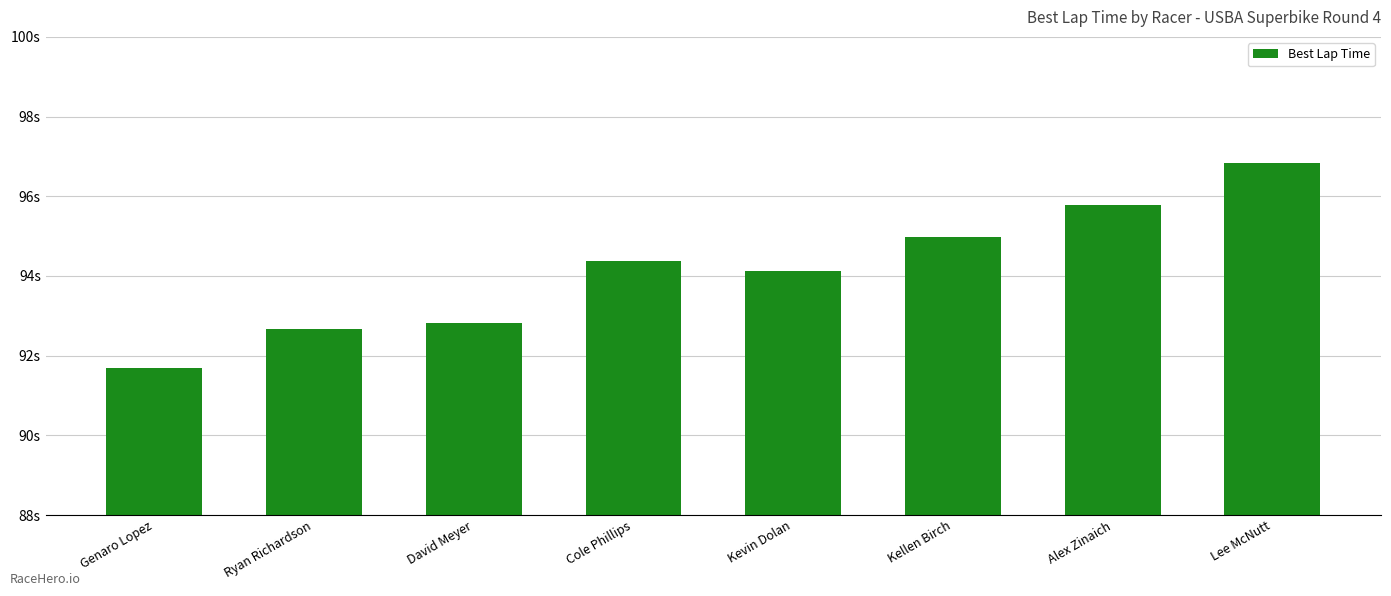

Rank the categories by value from highest to lowest.

Lee McNutt, Alex Zinaich, Kellen Birch, Cole Phillips, Kevin Dolan, David Meyer, Ryan Richardson, Genaro Lopez